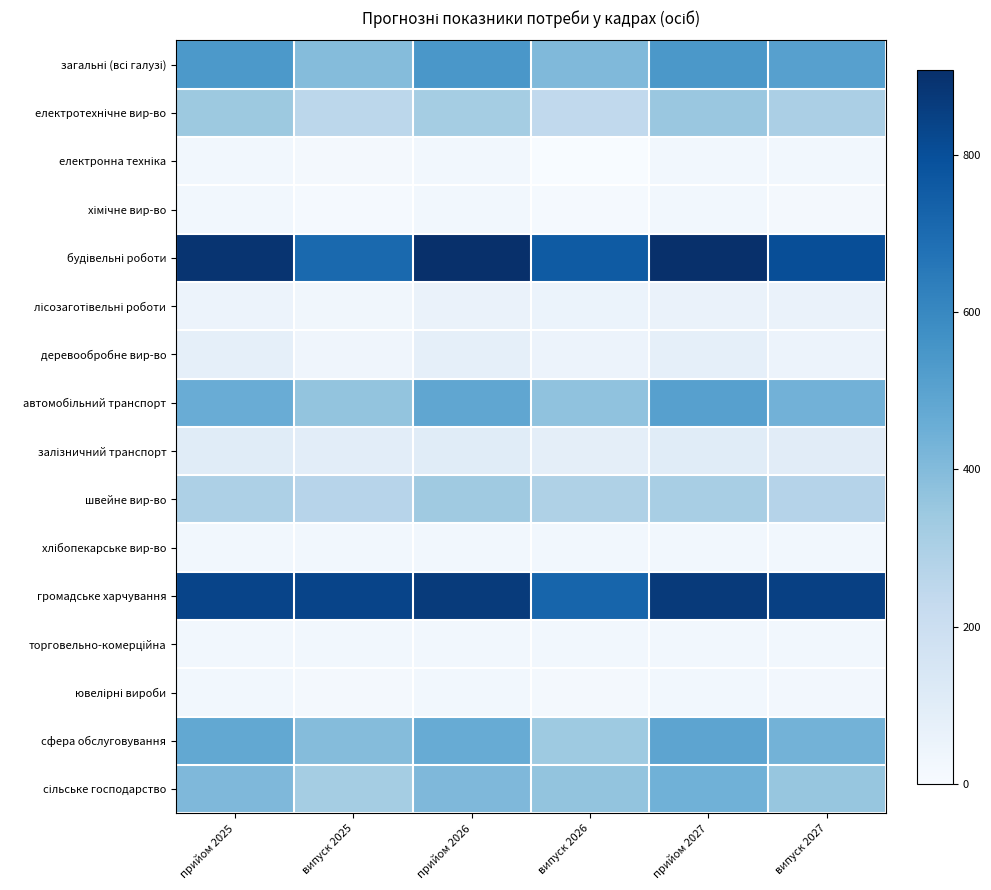

At which category does the chart reach its peak across all series?

прийом 2026